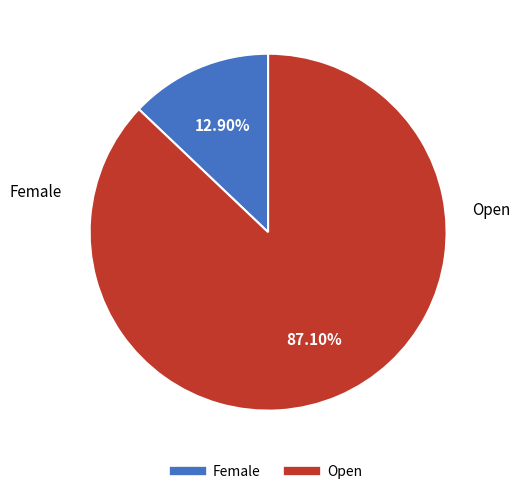

To the nearest percent, what is the difference between the largest and smallest slice percentages?

74%